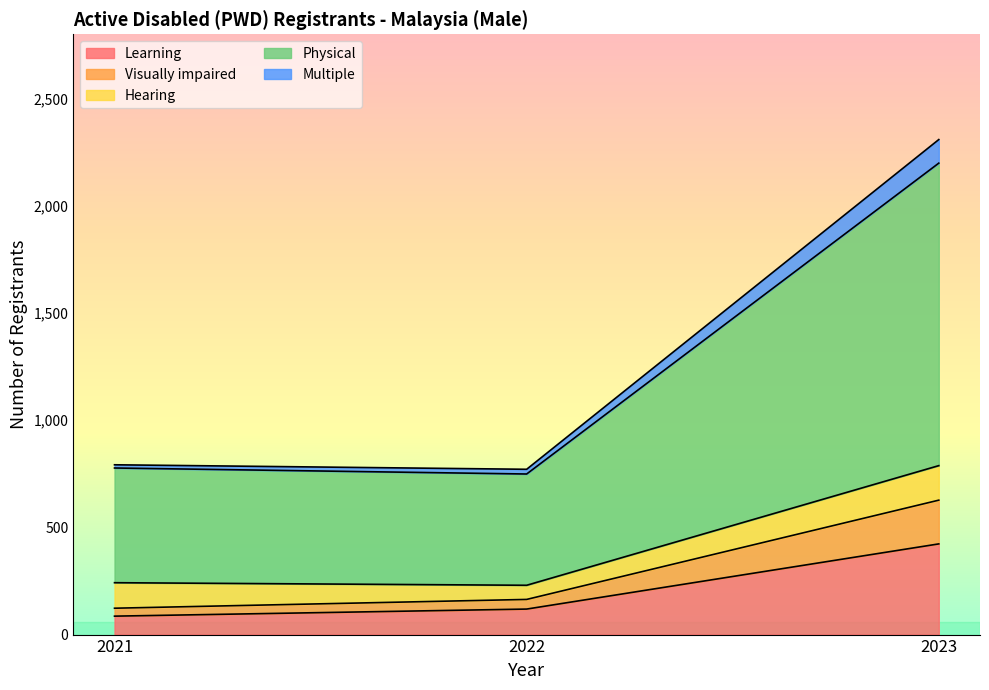

At which category is the sum across all series the highest?

2023